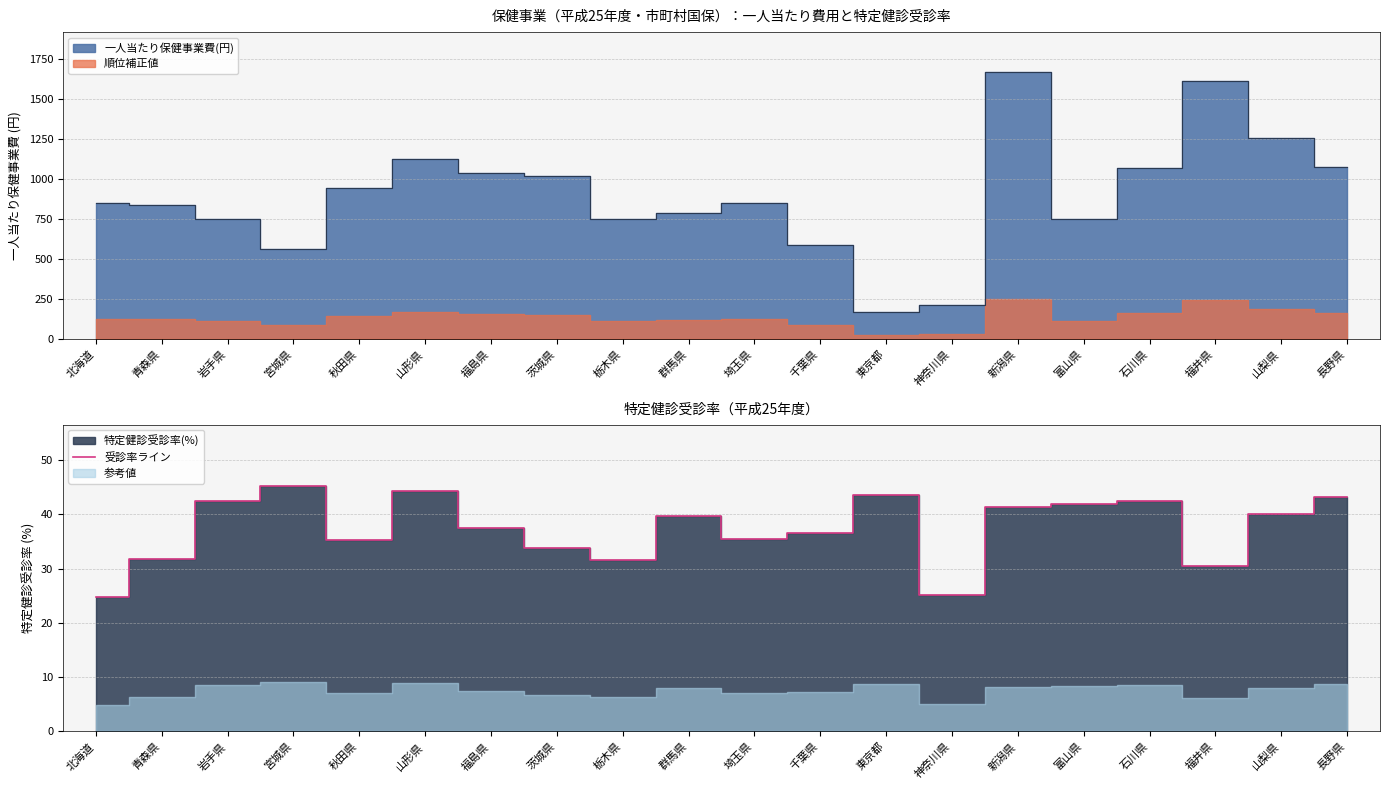

How many points are higher than both their immediate neighbors (excluding endpoints)?

5